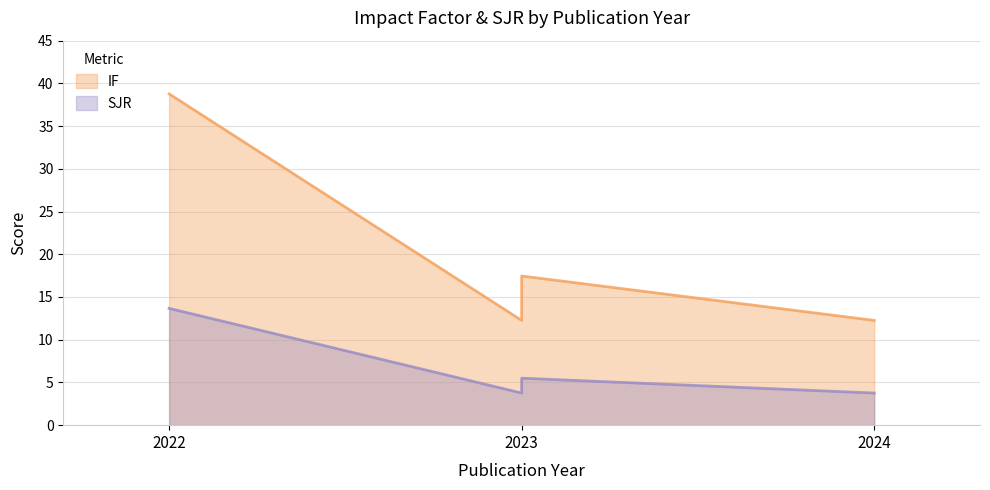

Reading right to left, extract all data points from this chart.

IF: Nature Photonics (2022)=38.8	Light: Science & Applications (2023)=17.5	Nano Letters (2023)=12.3	Nano Letters (2024)=12.3
SJR: Nature Photonics (2022)=13.7	Light: Science & Applications (2023)=5.5	Nano Letters (2023)=3.8	Nano Letters (2024)=3.8